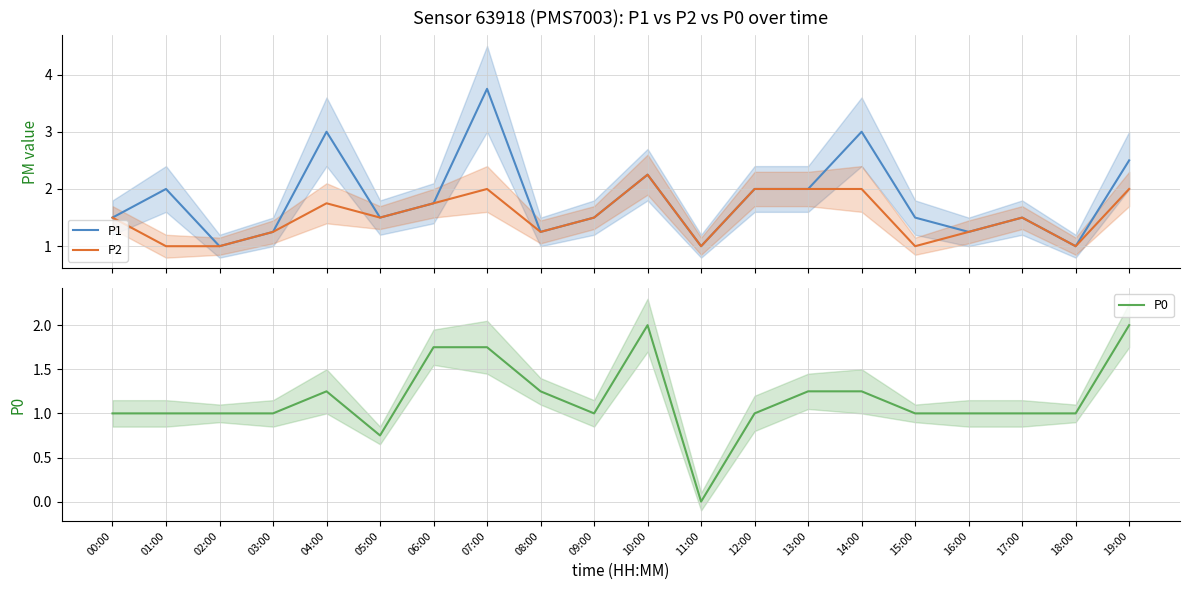

What is the difference between the P0 values at 10:00 and 14:00?

0.8